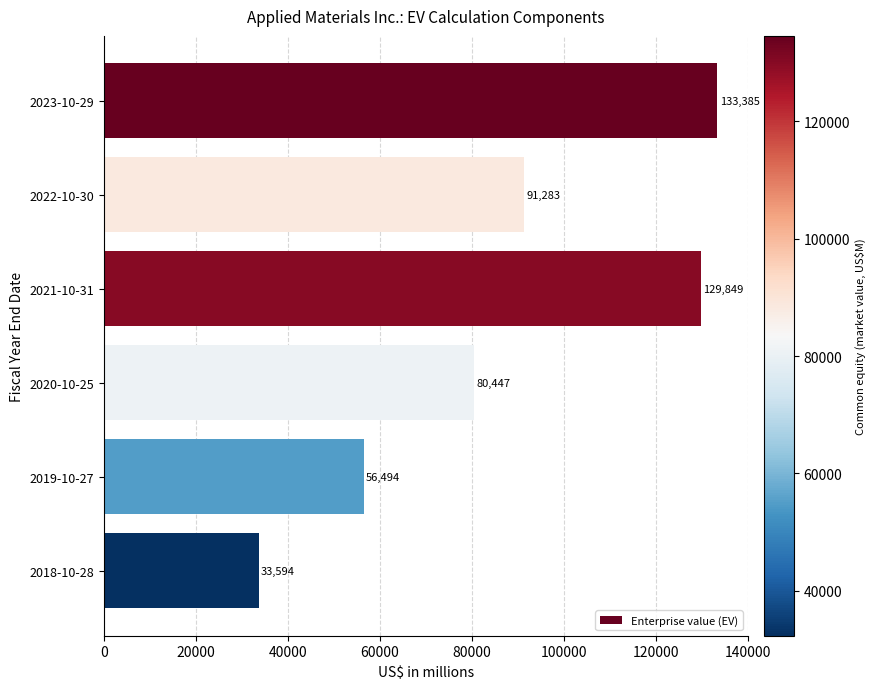

Reading top to bottom, extract all data points from this chart.

2023-10-29=133385	2022-10-30=91283	2021-10-31=129849	2020-10-25=80447	2019-10-27=56494	2018-10-28=33594